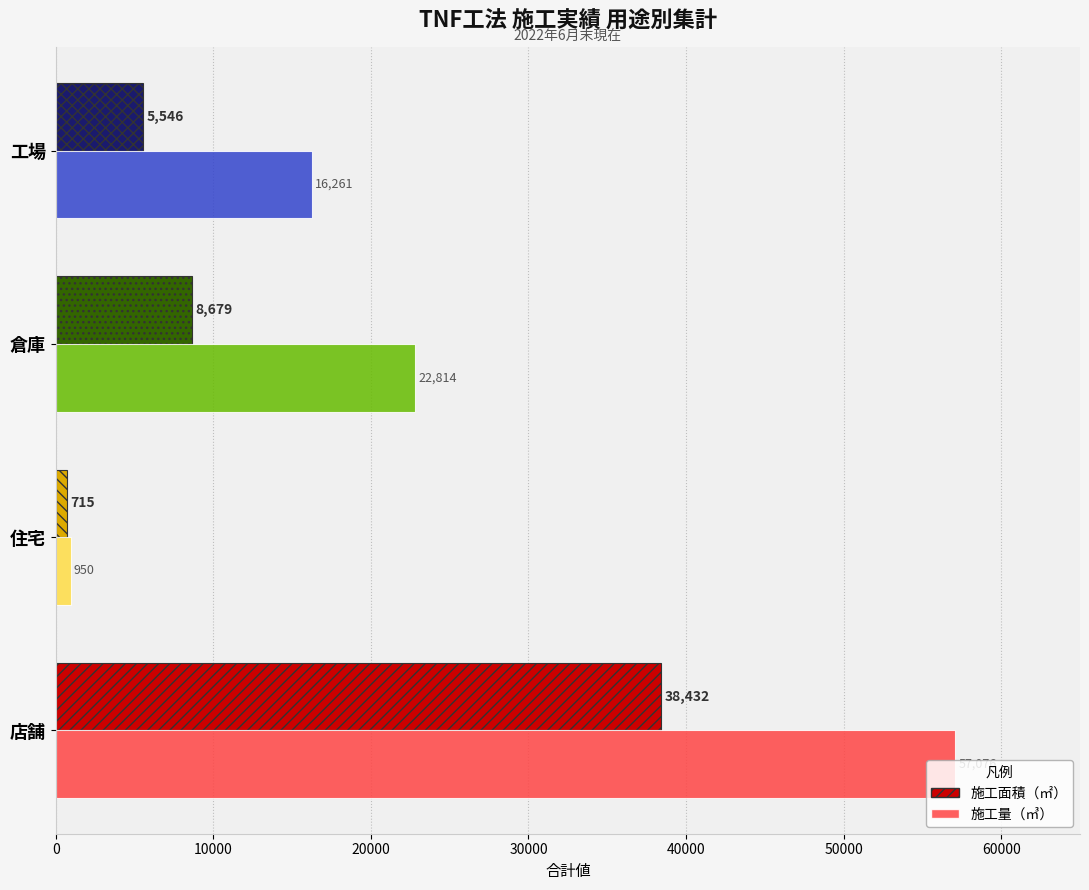

What is the average value of the 施工量（㎥） series?

24275